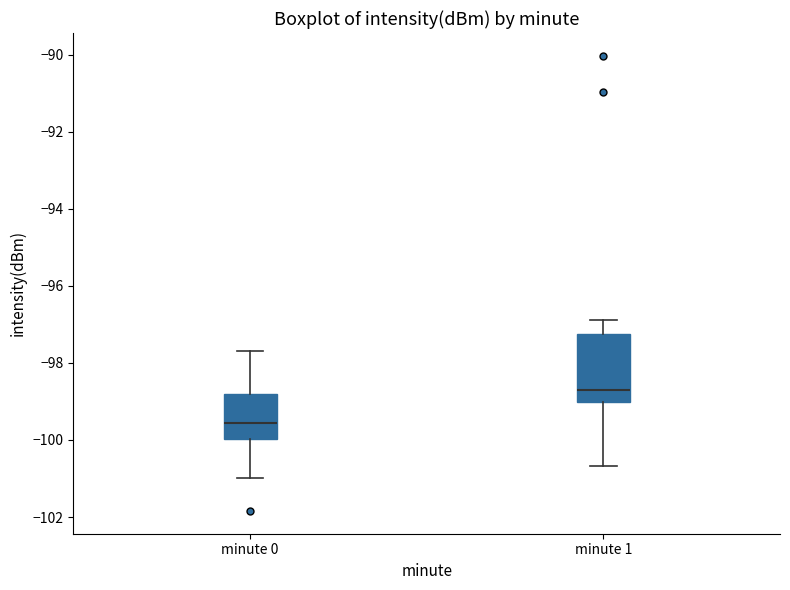

Reading left to right, read every box against the y-axis: the position of its median line, the range the box covers, and the ends of its whiskers. The values are not printed on the chart, so give them approximately, as read against the axis.

minute 0: median -99.6, box -100.0 to -98.8, whiskers -101.0 to -97.6
minute 1: median -98.8, box -99.0 to -97.2, whiskers -100.6 to -96.8